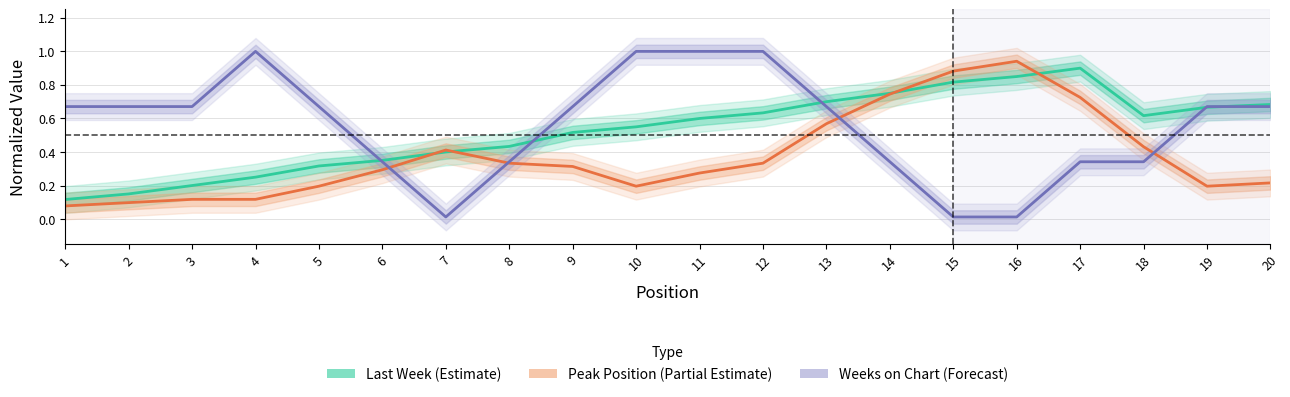

Reading left to right, transcribe all the data shown in this chart.

Last Week (Estimate): 0.1	0.1	0.2	0.2	0.3	0.3	0.4	0.4	0.5	0.5	0.6	0.6	0.7	0.7	0.8	0.8	0.9	0.6	0.7	0.7
Peak Position (Partial Estimate): 0.1	0.1	0.1	0.1	0.2	0.3	0.4	0.3	0.3	0.2	0.3	0.3	0.6	0.7	0.9	0.9	0.7	0.4	0.2	0.2
Weeks on Chart (Forecast): 0.7	0.7	0.7	1.0	0.7	0.3	0.0	0.3	0.7	1.0	1.0	1.0	0.7	0.3	0.0	0.0	0.3	0.3	0.7	0.7